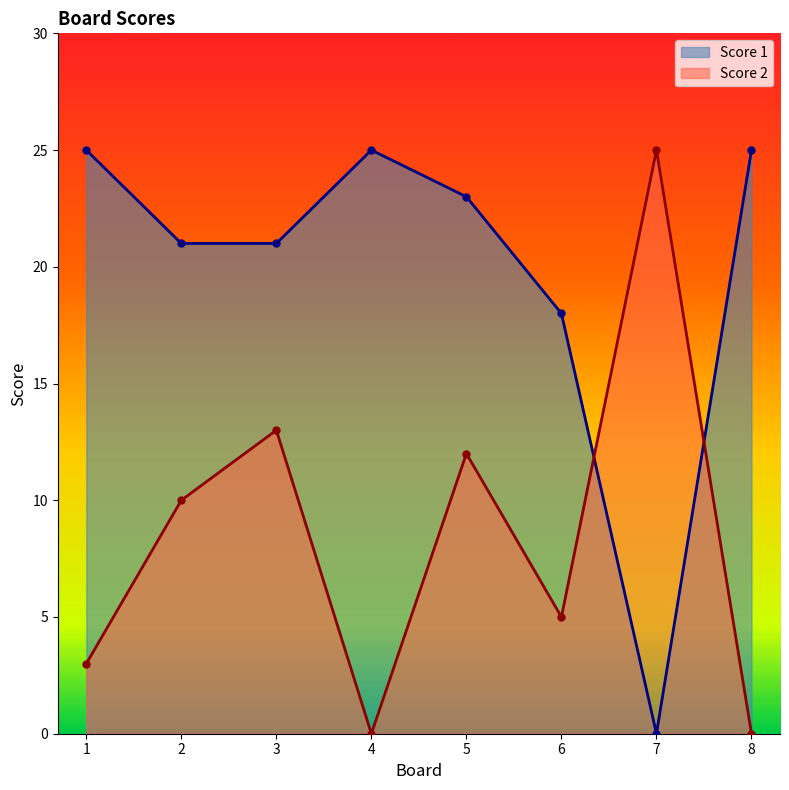

At how many categories does at least one series exceed 3?

8